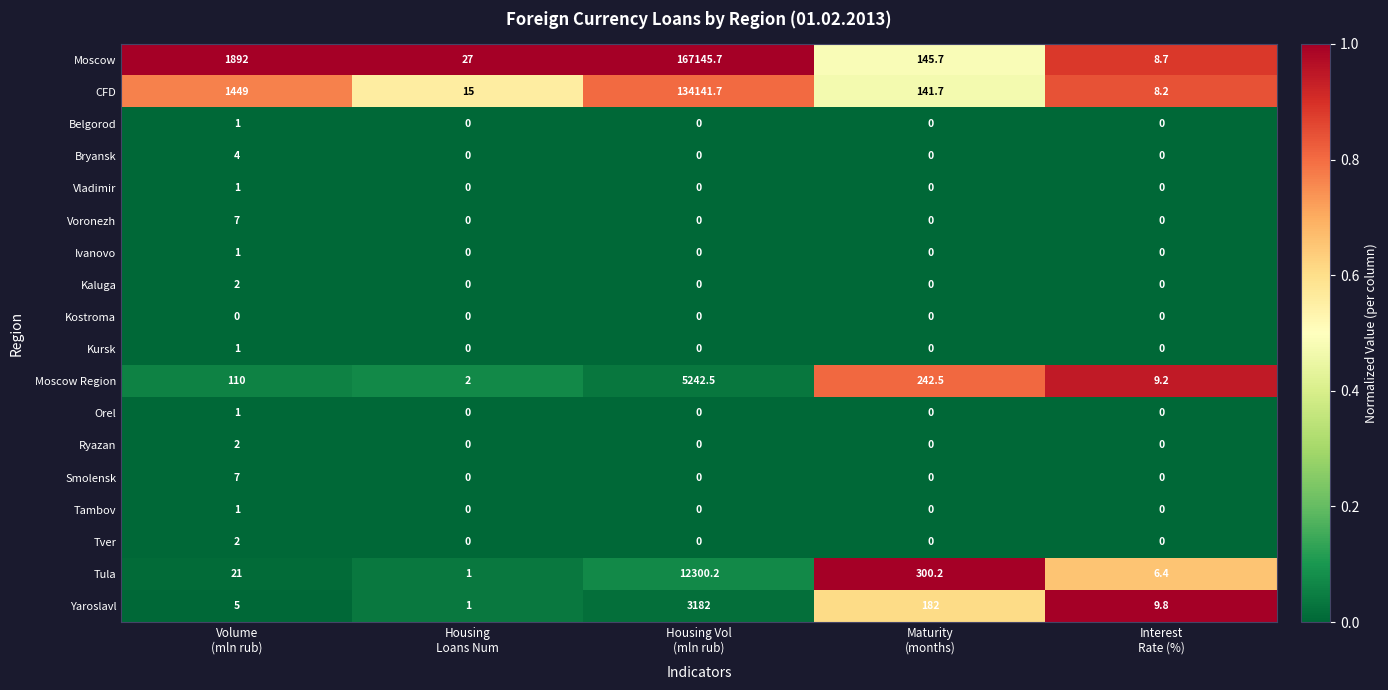

Which series has the widest spread of values?

Moscow